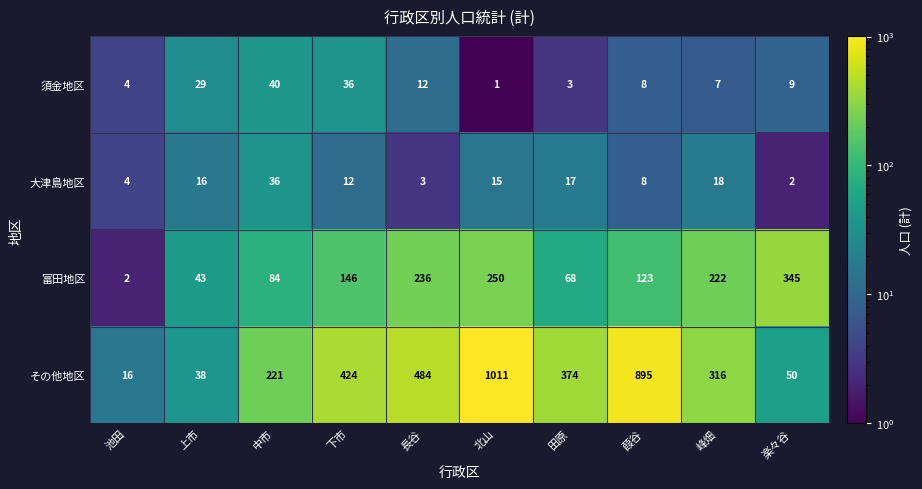

Rank the series by their maximum value, from lowest to highest.

大津島地区, 須金地区, 富田地区, その他地区